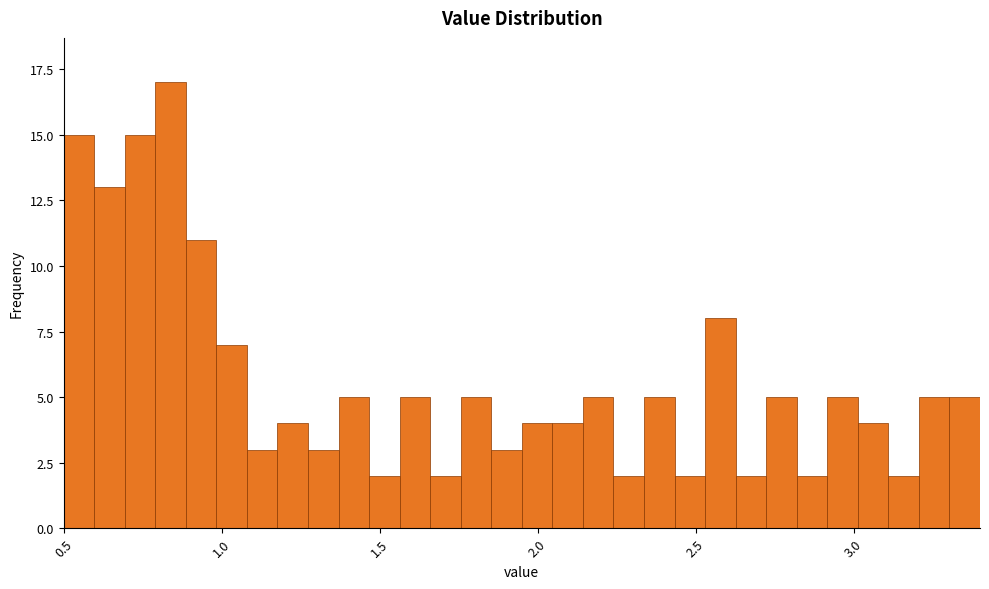

Around what value on the x-axis is the tallest bar? Give the approximate position of its centre, as read against the axis.

0.85